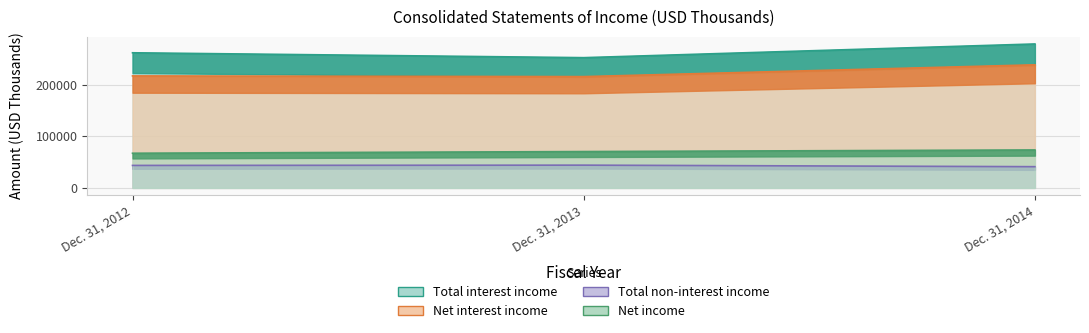

How many Net income values are between 67267 and 73631?

3